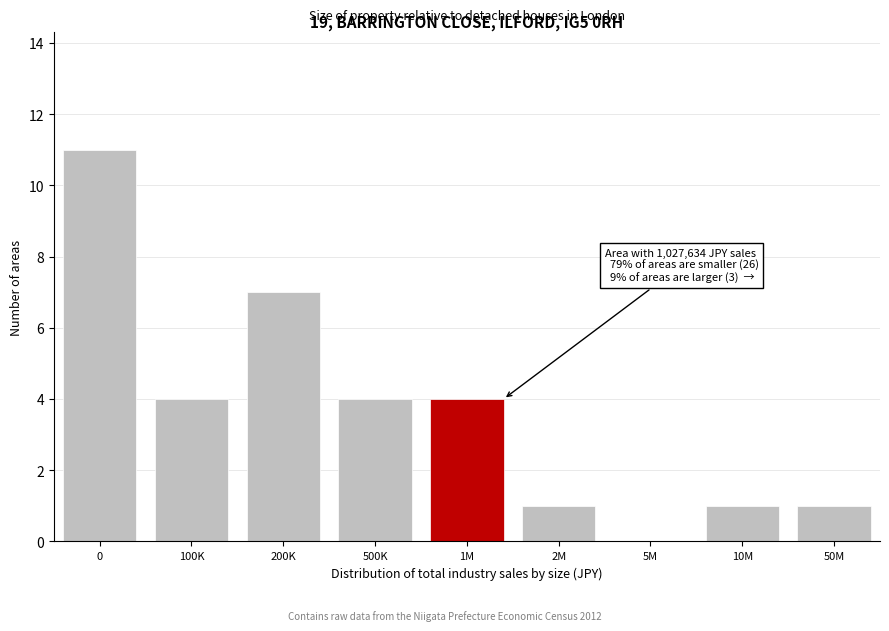

Reading right to left, list all the values displayed in this chart.

50M=1	10M=1	5M=0	2M=1	1M=4	500K=4	200K=7	100K=4	0=11